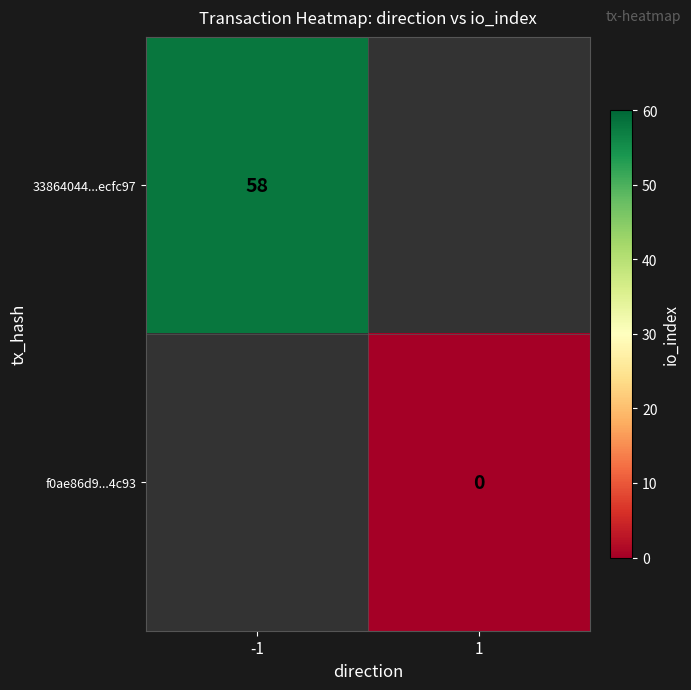

The value of 33864044...ecfc97 at -1 is 58. True or false?

True